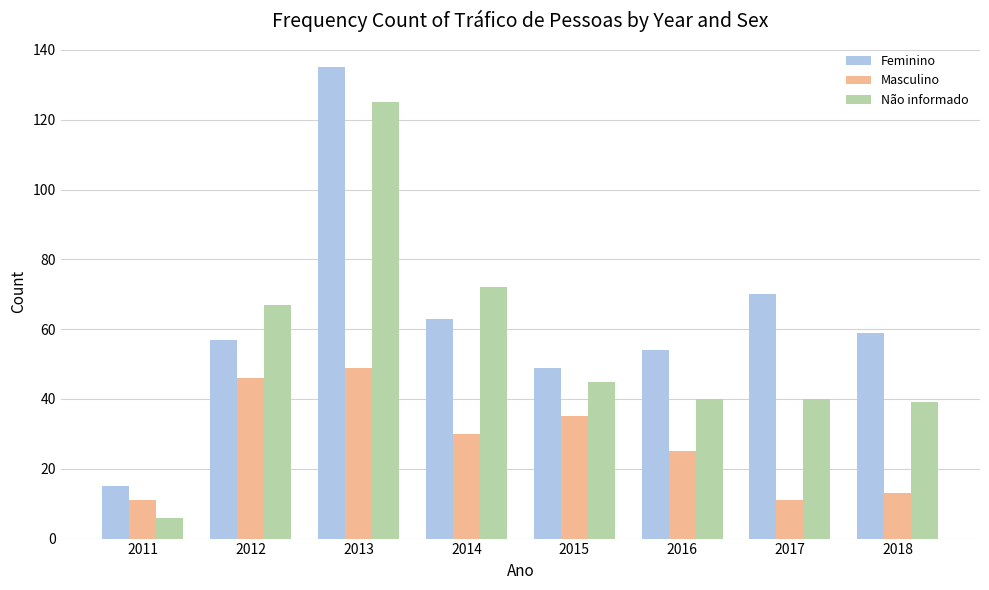

At which label does Feminino first exceed 59?

2013